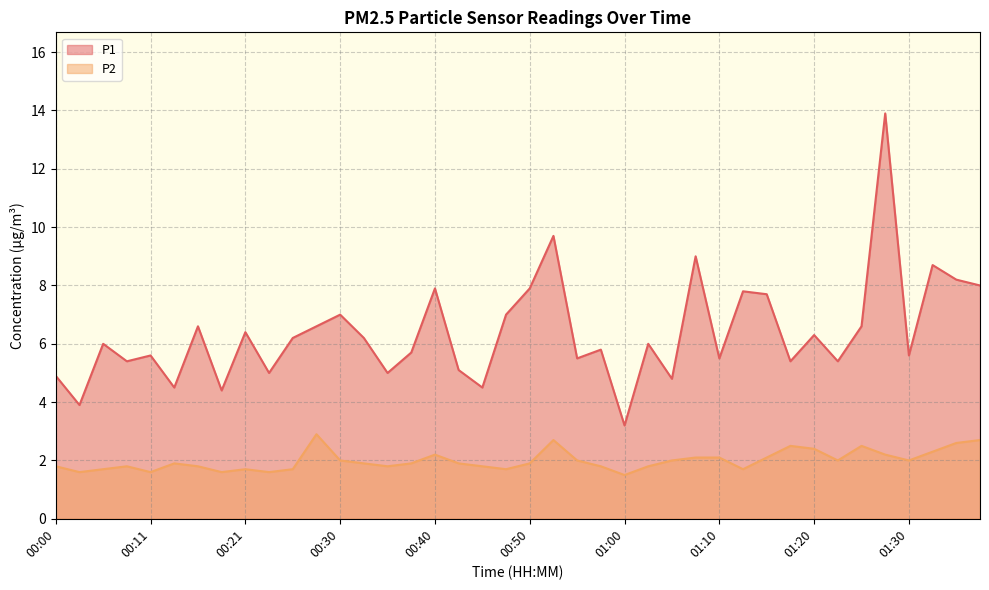

What is the total value across all series at 01:37?

10.7